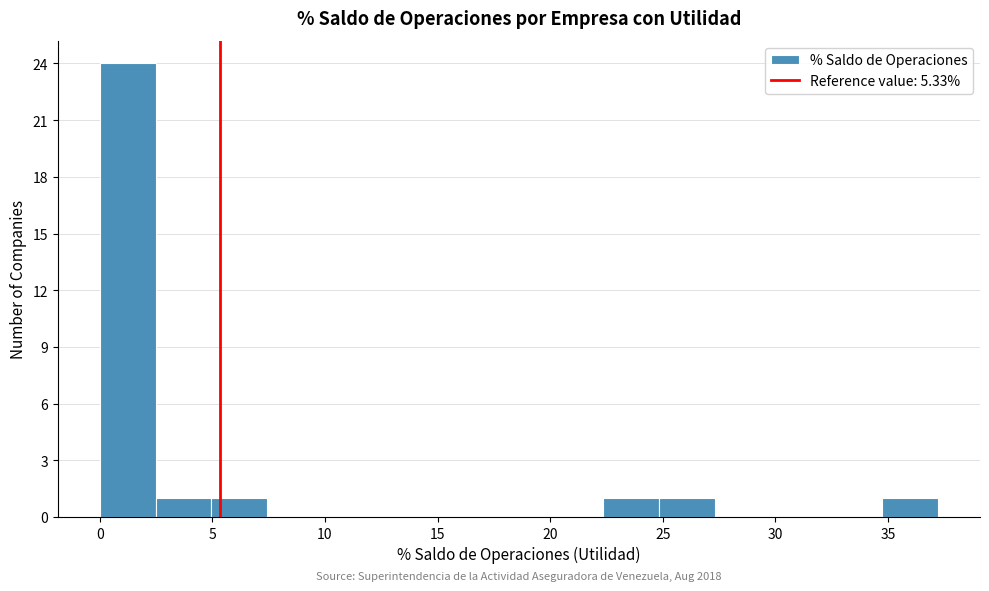

Over which range of the x-axis is the bar tallest?

0.0 to 2.5